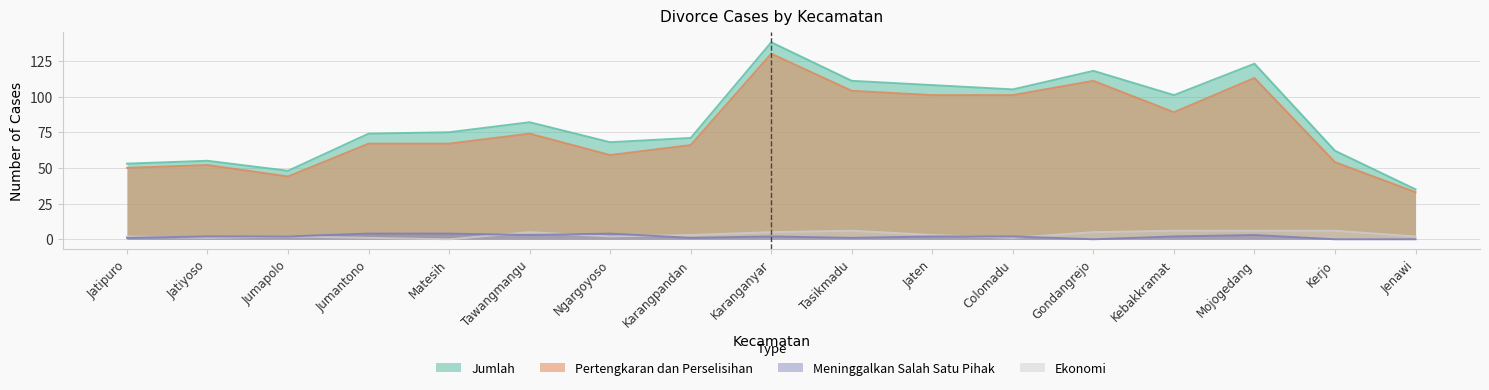

Between Jumapolo and Kerjo, which is larger?

Kerjo